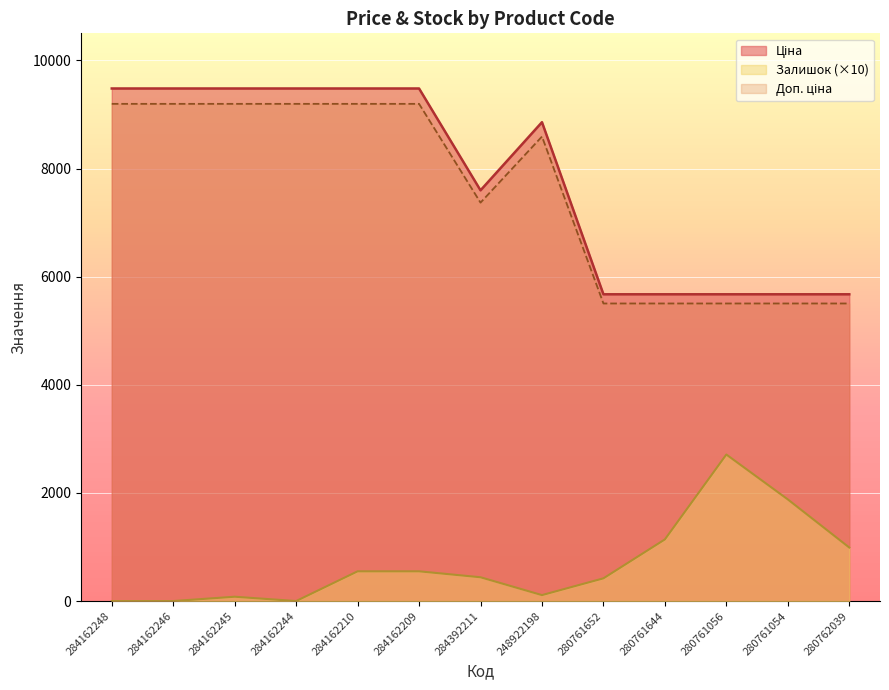

Reading left to right, list all the values displayed in this chart.

Ціна: 284162248=9480.1	284162246=9480.1	284162245=9480.1	284162244=9480.1	284162210=9480.1	284162209=9480.1	284392211=7596.5	248922198=8856.7	280761652=5673.8	280761644=5673.8	280761056=5673.8	280761054=5673.8	280762039=5673.8
Доп. ціна: 284162248=9195.7	284162246=9195.7	284162245=9195.7	284162244=9195.7	284162210=9195.7	284162209=9195.7	284392211=7368.6	248922198=8591.0	280761652=5503.6	280761644=5503.6	280761056=5503.6	280761054=5503.6	280762039=5503.6
Залишок: 284162248=0.0	284162246=0.0	284162245=80.0	284162244=0.0	284162210=550.0	284162209=550.0	284392211=440.0	248922198=110.0	280761652=420.0	280761644=1140.0	280761056=2710.0	280761054=1880.0	280762039=990.0